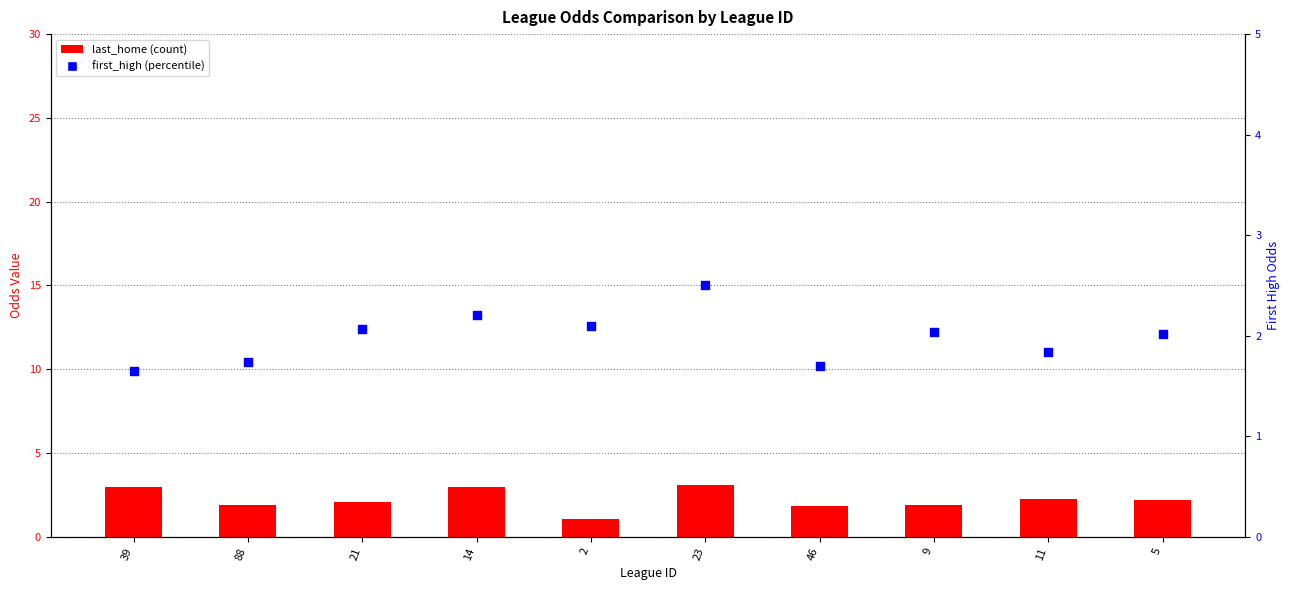

Which series contains the lowest Y value?

last_home